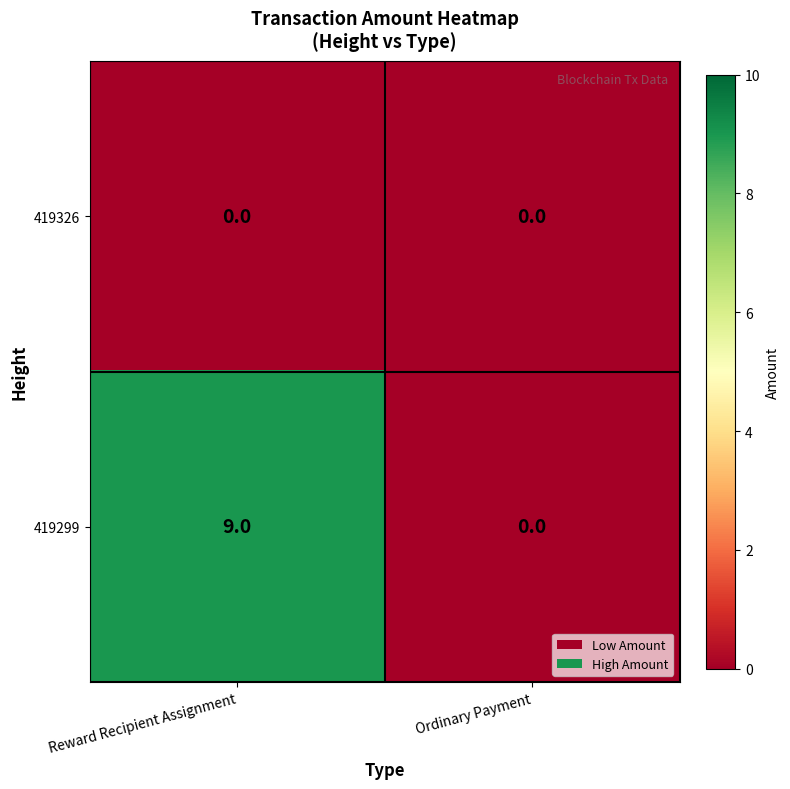

What is the greatest value displayed?

9